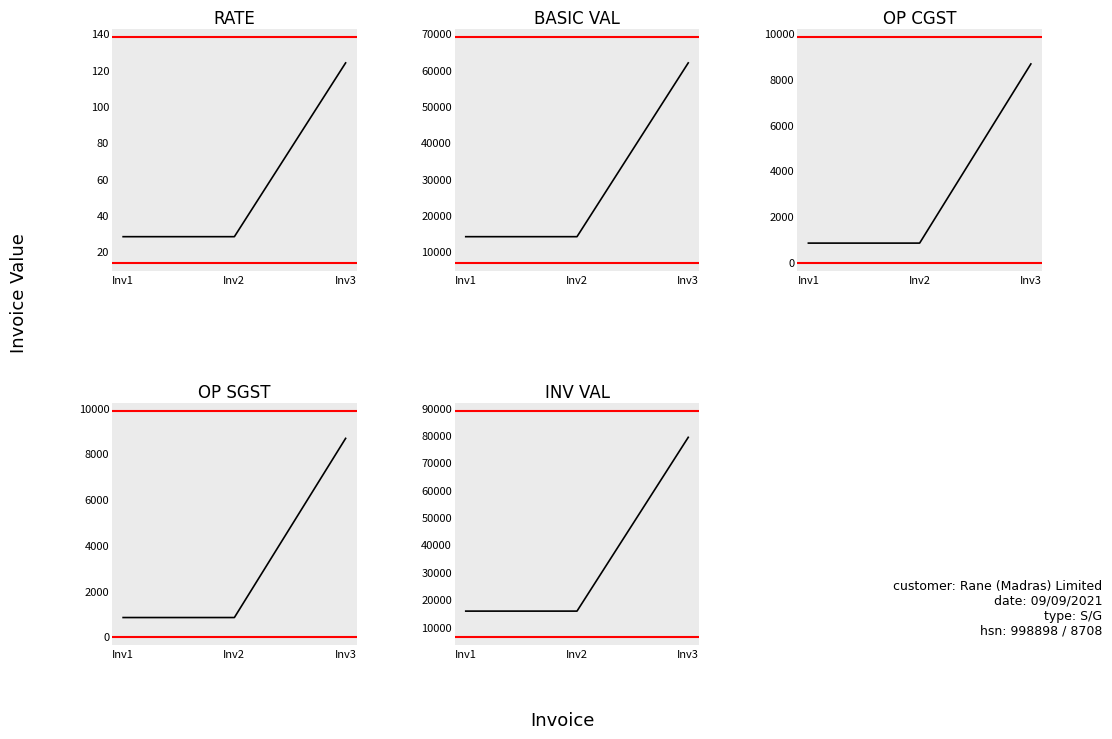

What is the sum of the BASIC VAL values at Inv3 and Inv1?

76075.0